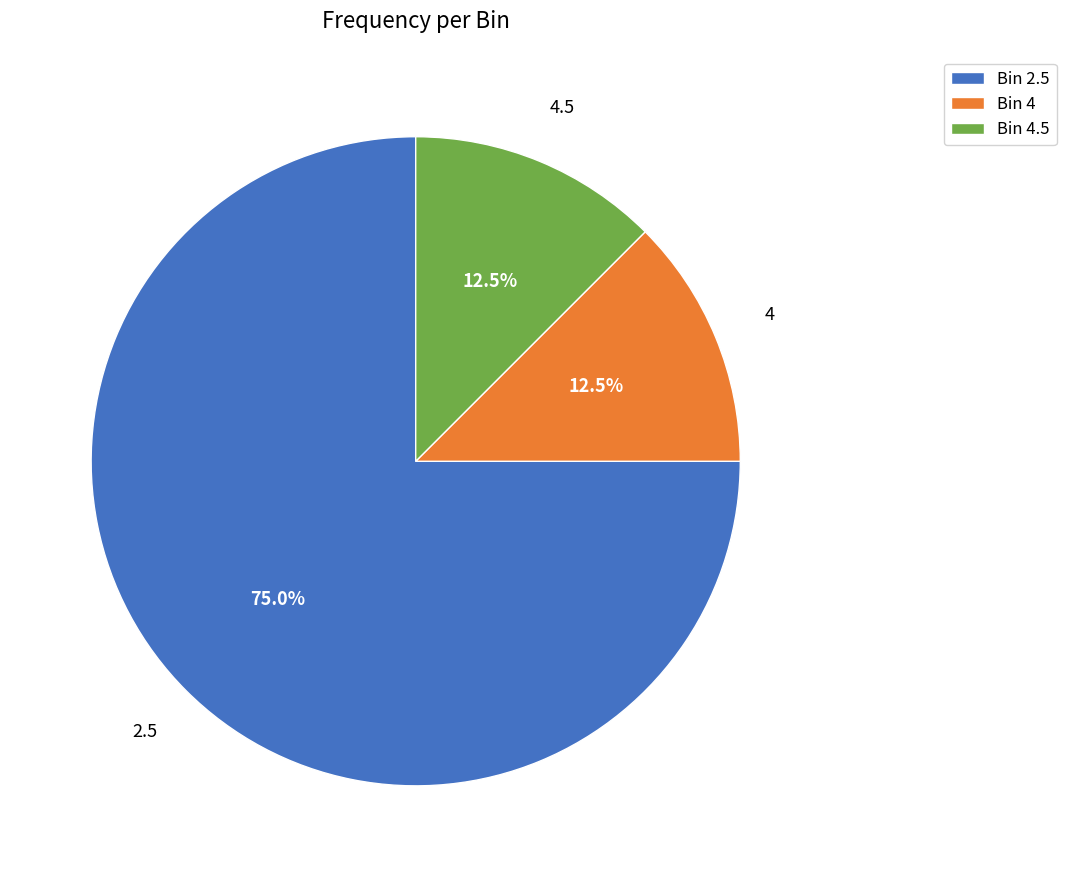

Is there any slice that represents more than half of the pie?

Yes